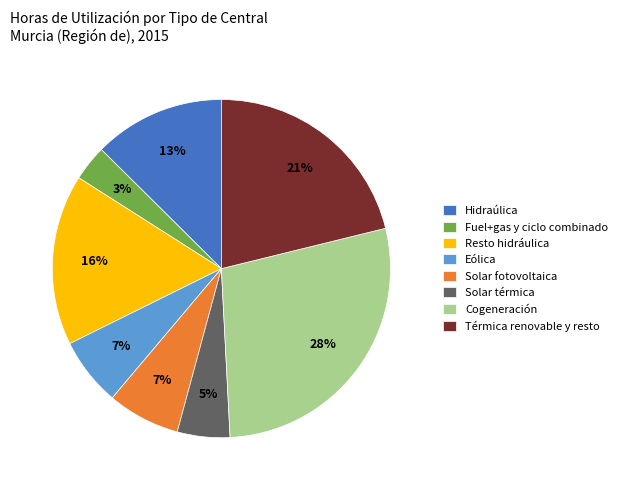

To the nearest percent, what is the average slice percentage?

12%